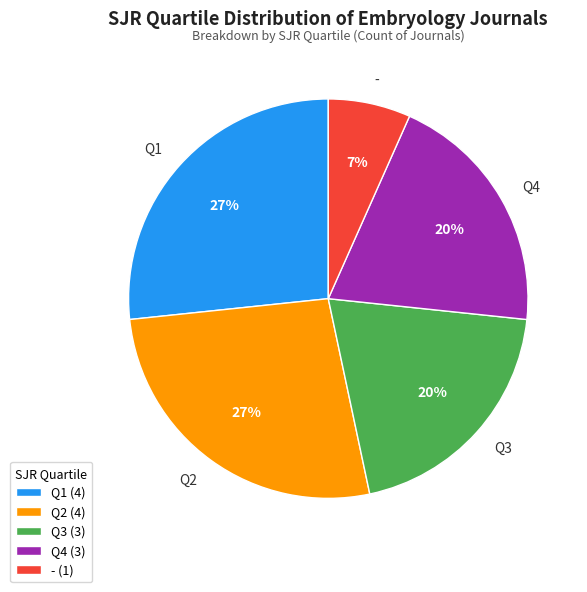

How many slices are in this pie chart?

5